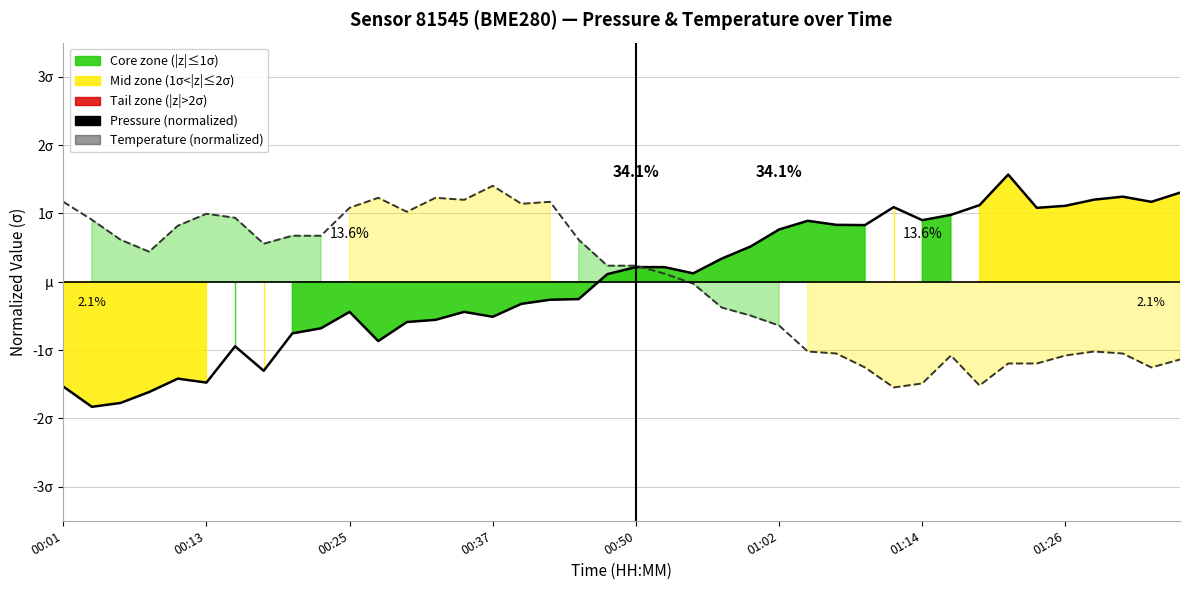

What position from the right is 00:10?

36